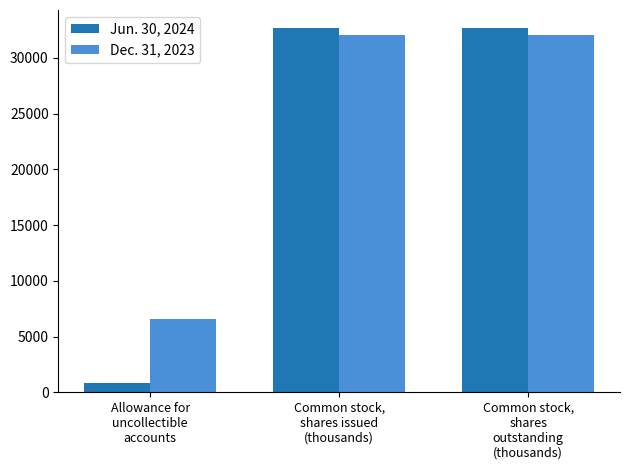

Reading right to left, extract all data points from this chart.

Jun. 30, 2024: Common stock,
shares
outstanding
(thousands)=32668.9	Common stock,
shares issued
(thousands)=32668.9	Allowance for
uncollectible
accounts=802.0
Dec. 31, 2023: Common stock,
shares
outstanding
(thousands)=32023.0	Common stock,
shares issued
(thousands)=32023.0	Allowance for
uncollectible
accounts=6551.0